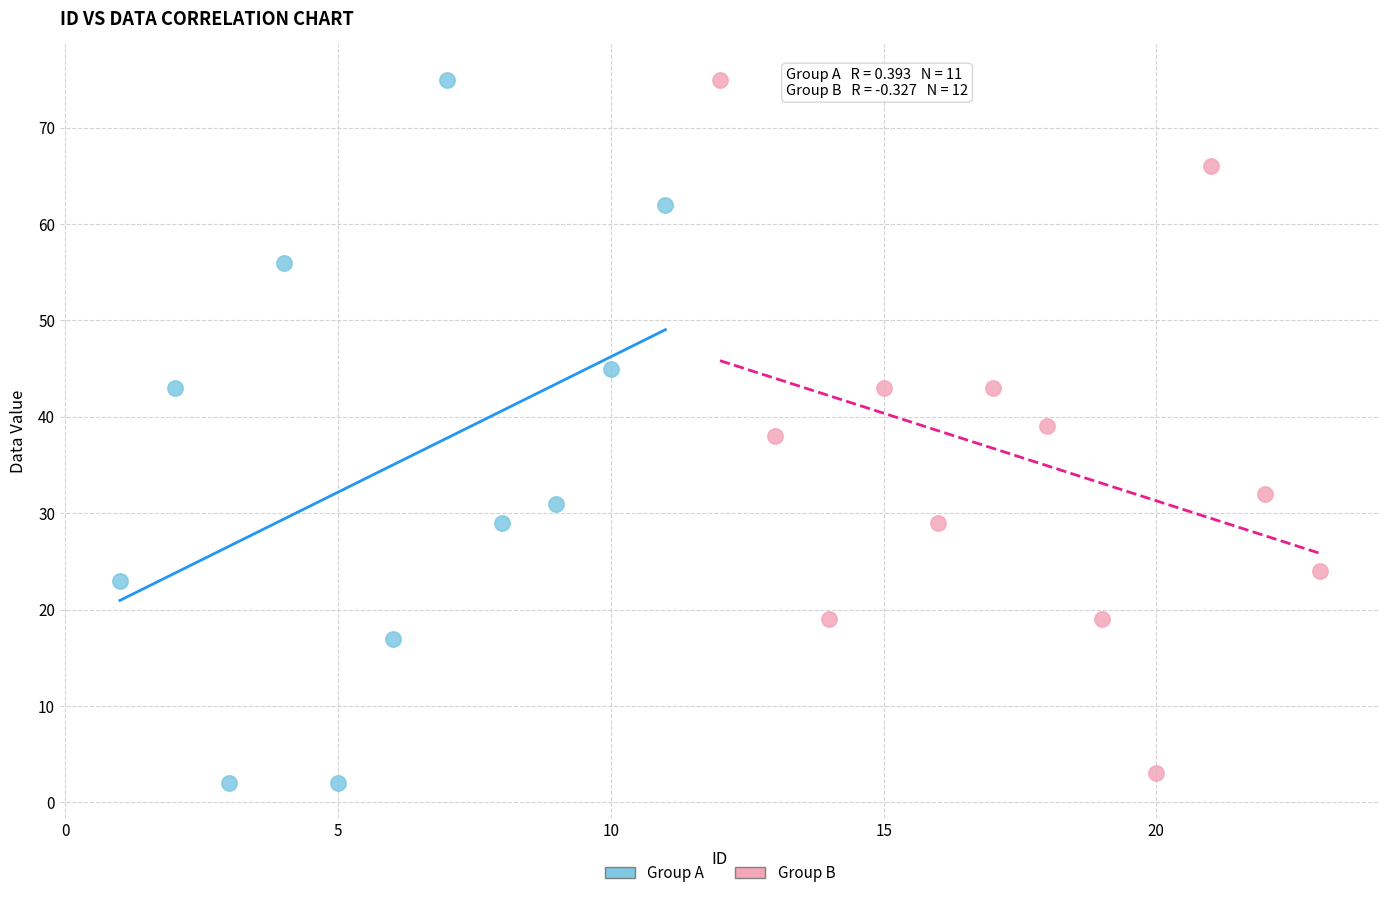

What are all the series names shown in the legend?

Group A, Group B